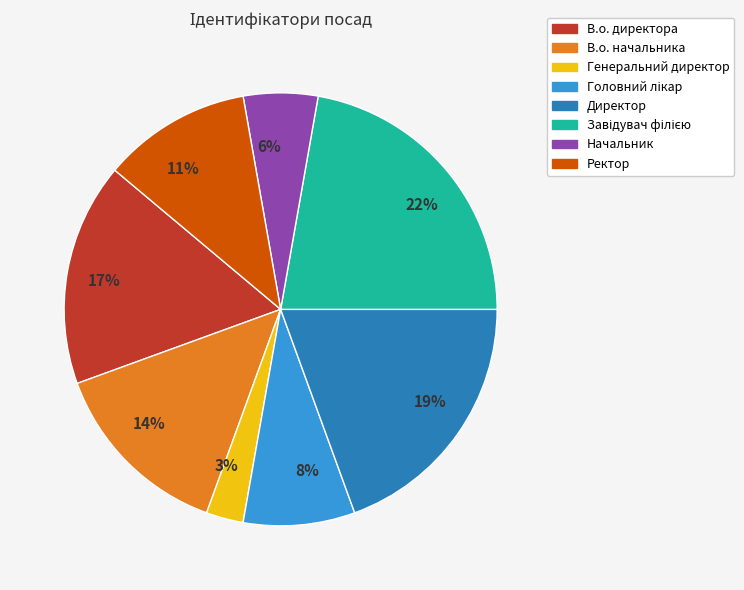

Which slice is the smallest?

Генеральний директор